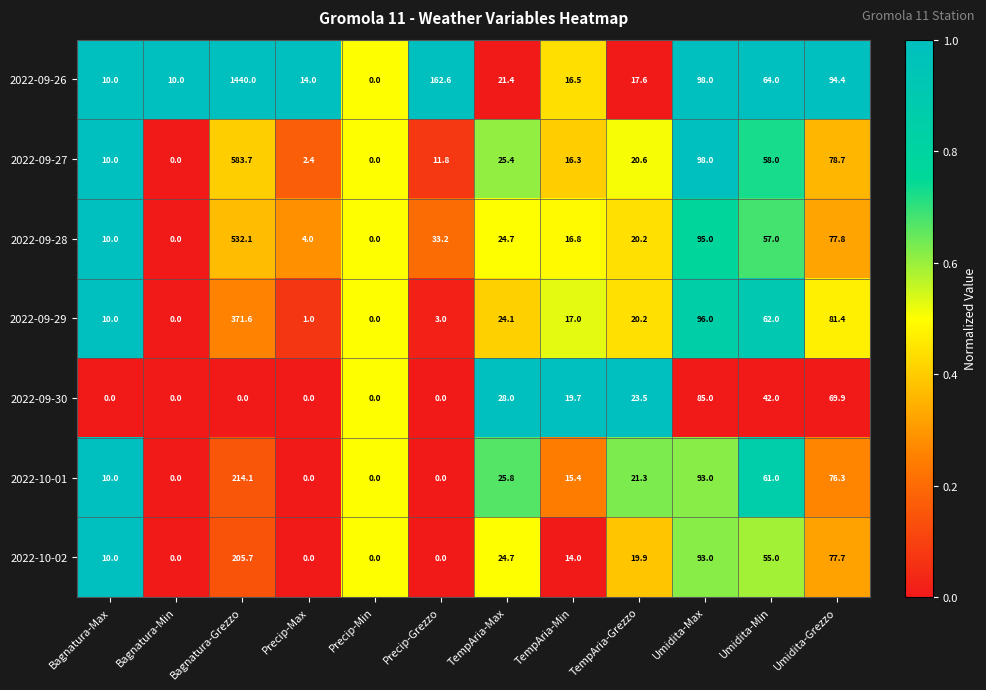

At which category is the sum across all series the highest?

Bagnatura-Grezzo